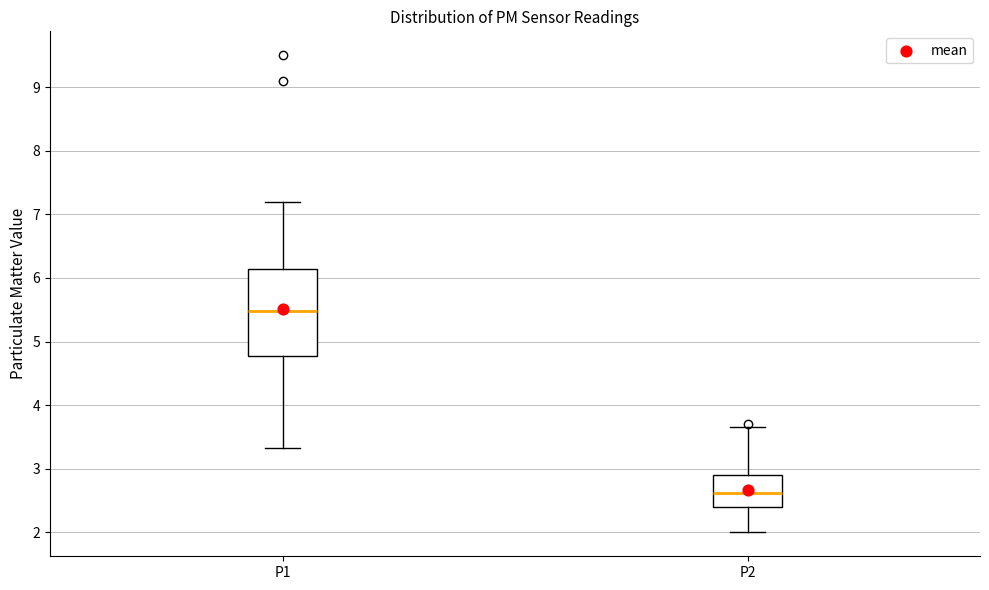

Which box has the highest median line?

P1